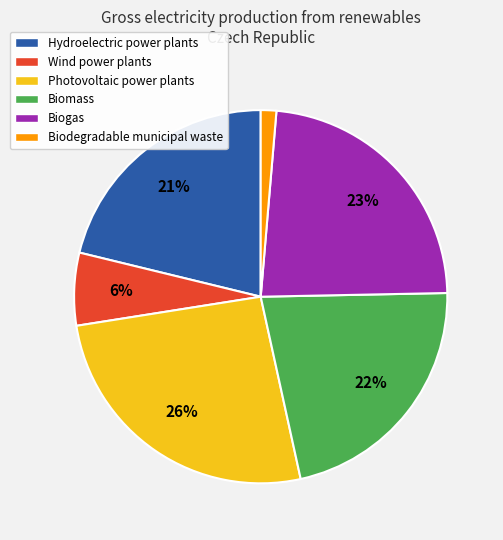

Do Hydroelectric power plants and Biogas together represent more than half of the pie?

No